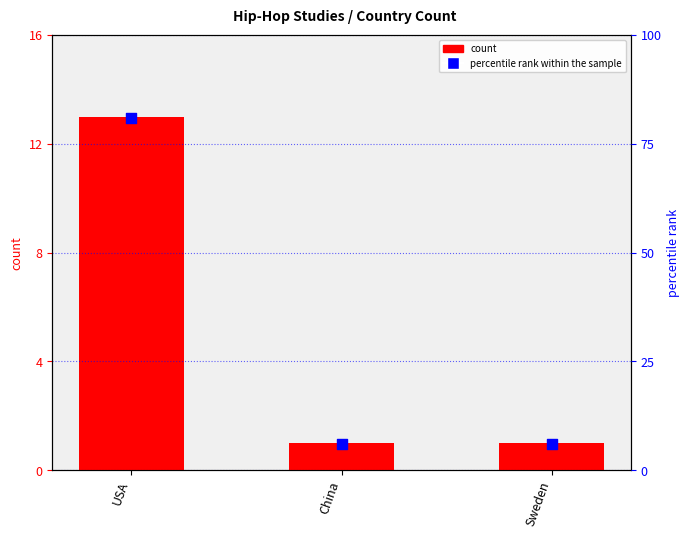

At how many categories does at least one series exceed 54?

1